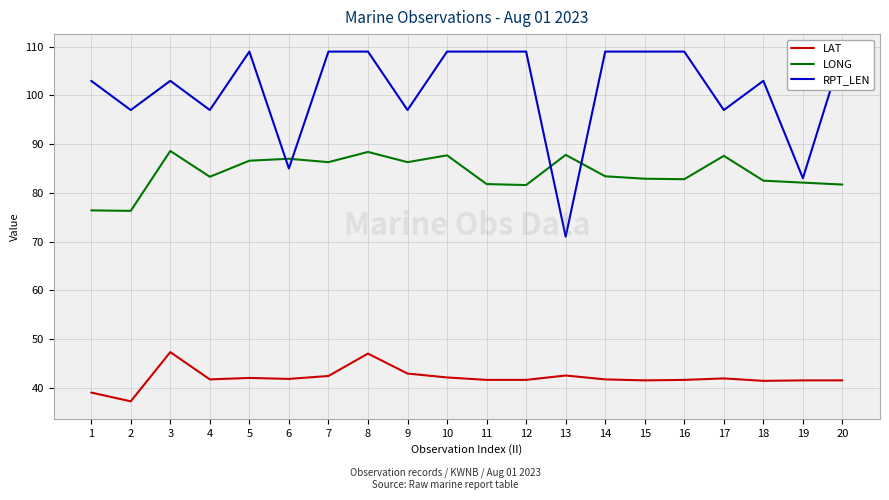

Which series has the largest range (max minus min)?

RPT_LEN